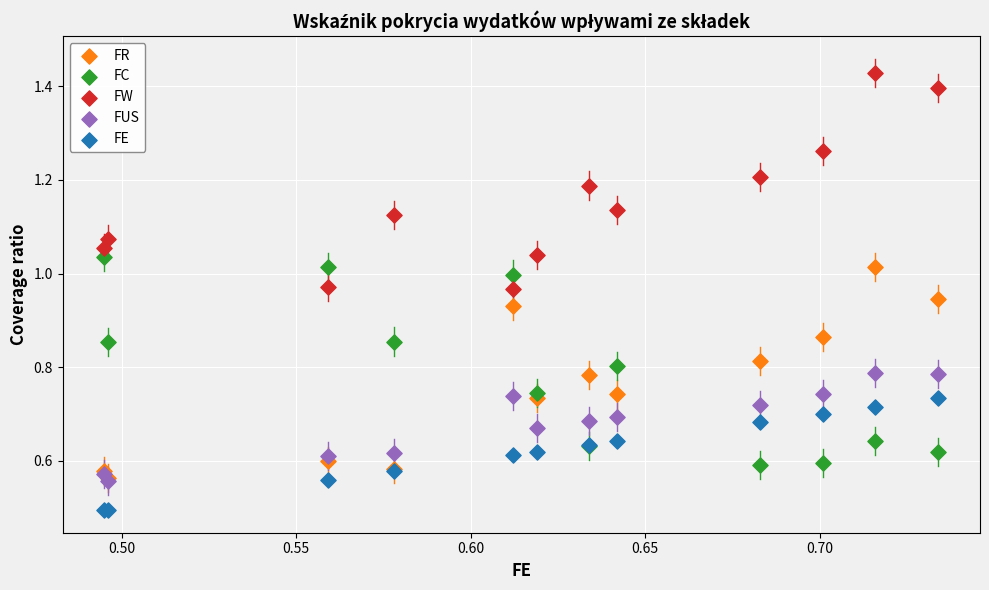

Which series contains the highest Y value?

FW